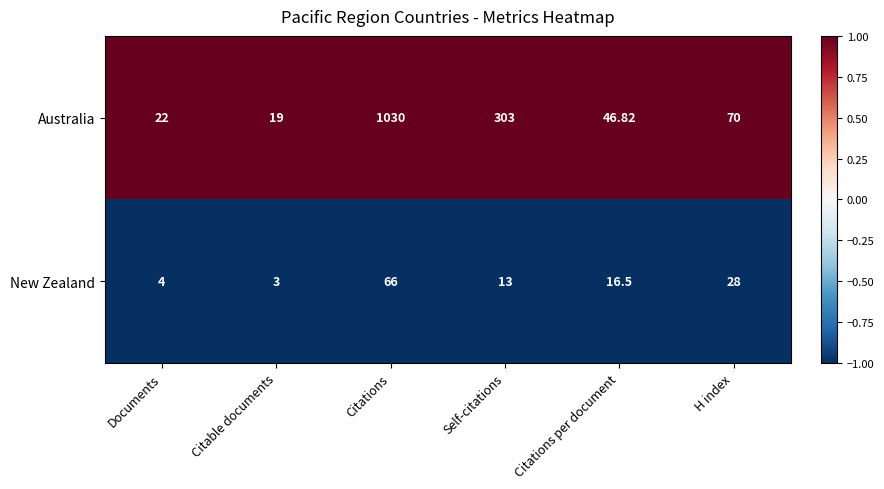

List the series in order of their peak value, lowest first.

New Zealand, Australia